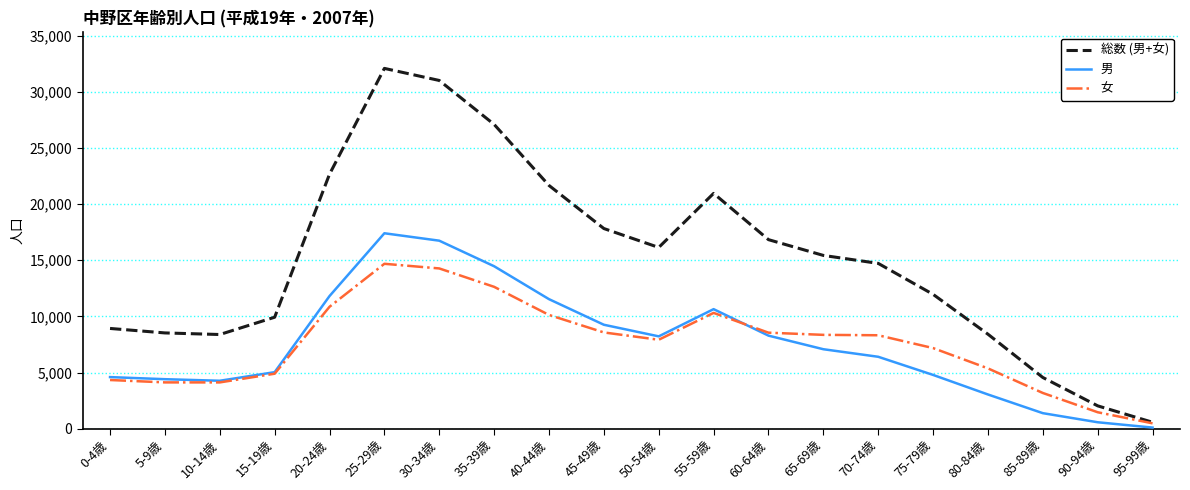

True or false: 総数 (男+女) has more than 2 points higher than both neighbors.

False